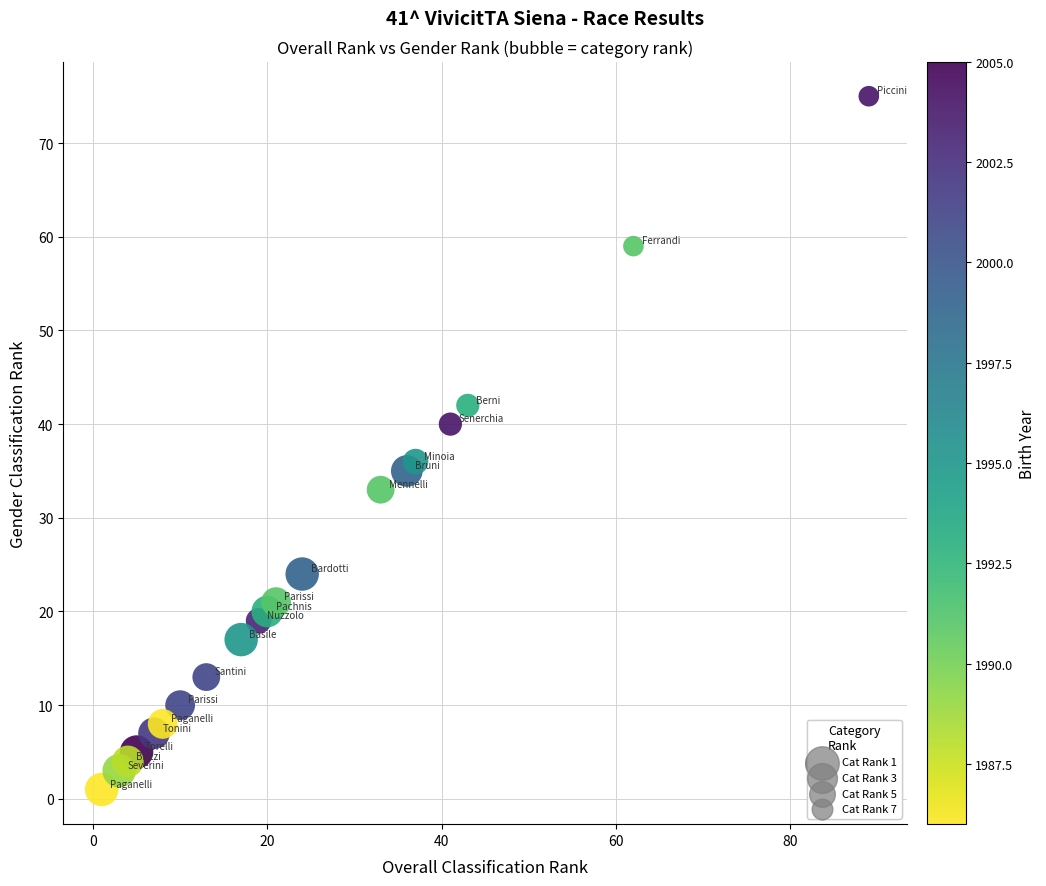

What is the range of X values (max minus min)?

88